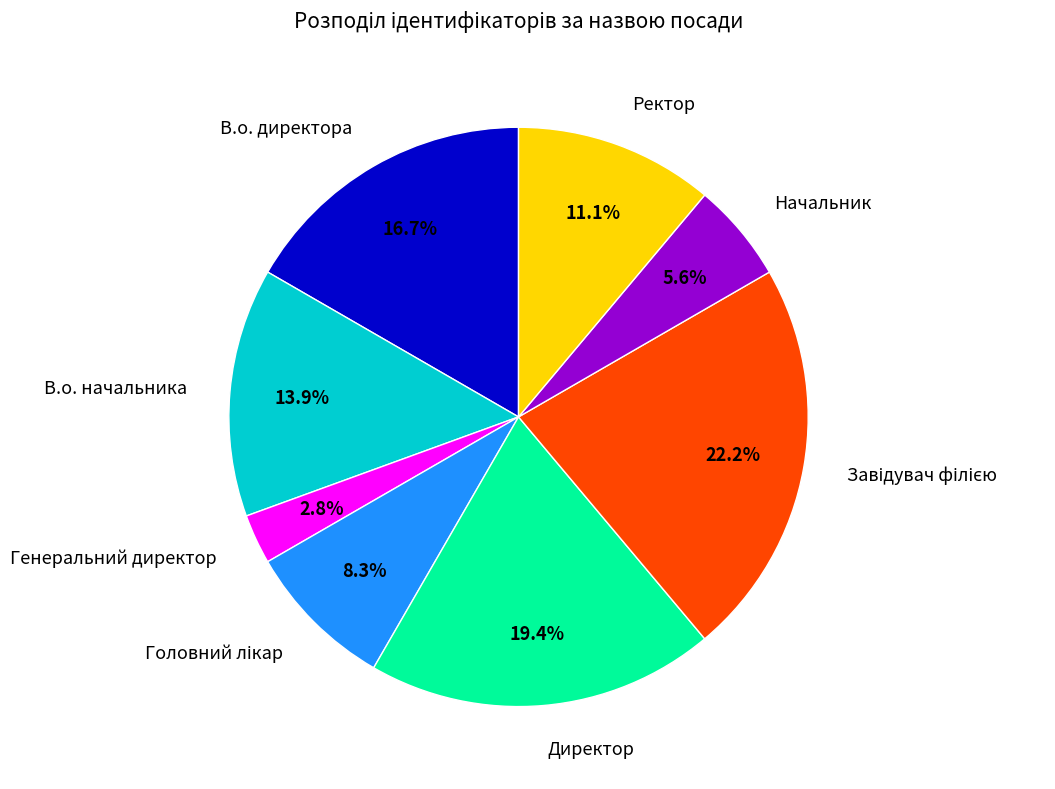

To the nearest percent, what is the difference between the largest and smallest slice percentages?

19%